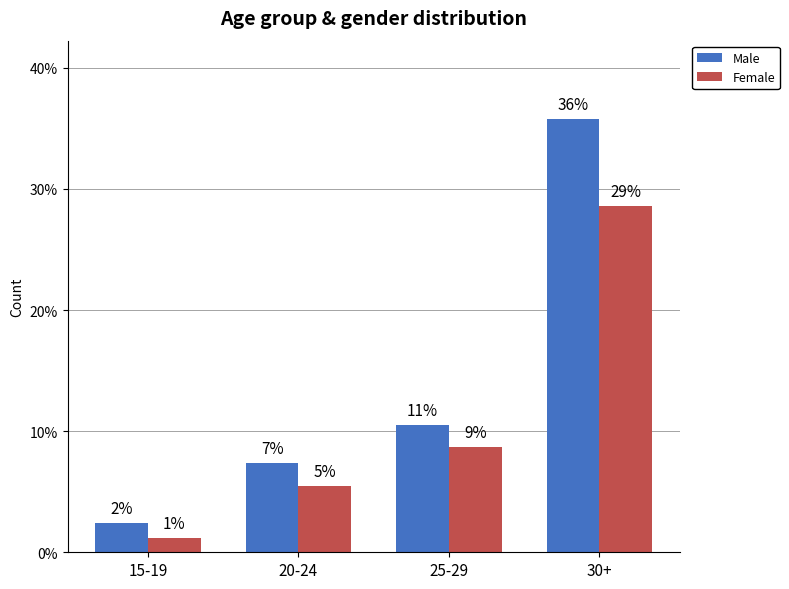

At which label does Male reach its minimum?

15-19